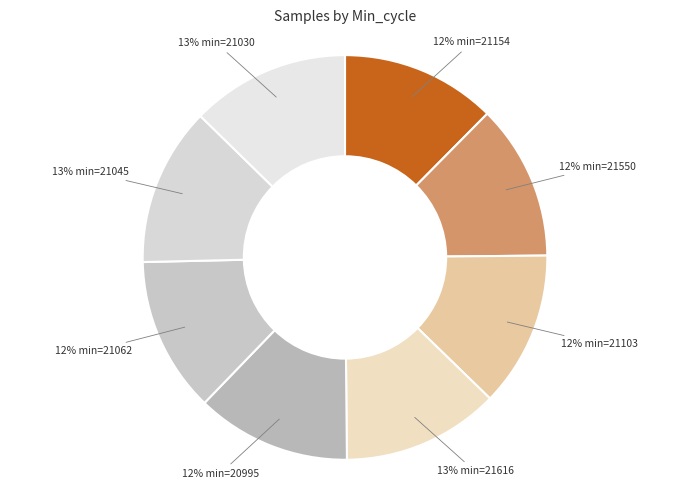

Count the number of slices in the pie.

8